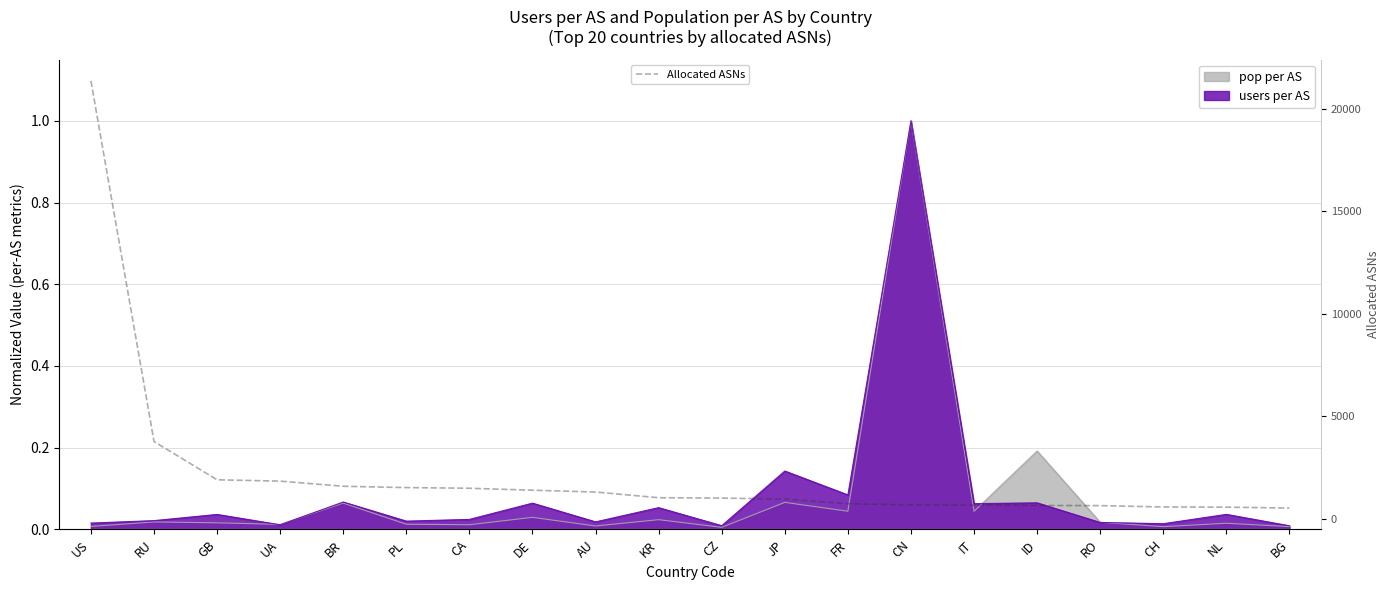

Reading left to right, what are all the values shown in this chart?

21367	3759	1891	1826	1575	1511	1478	1383	1294	1016	998	948	720	665	650	638	630	564	555	511